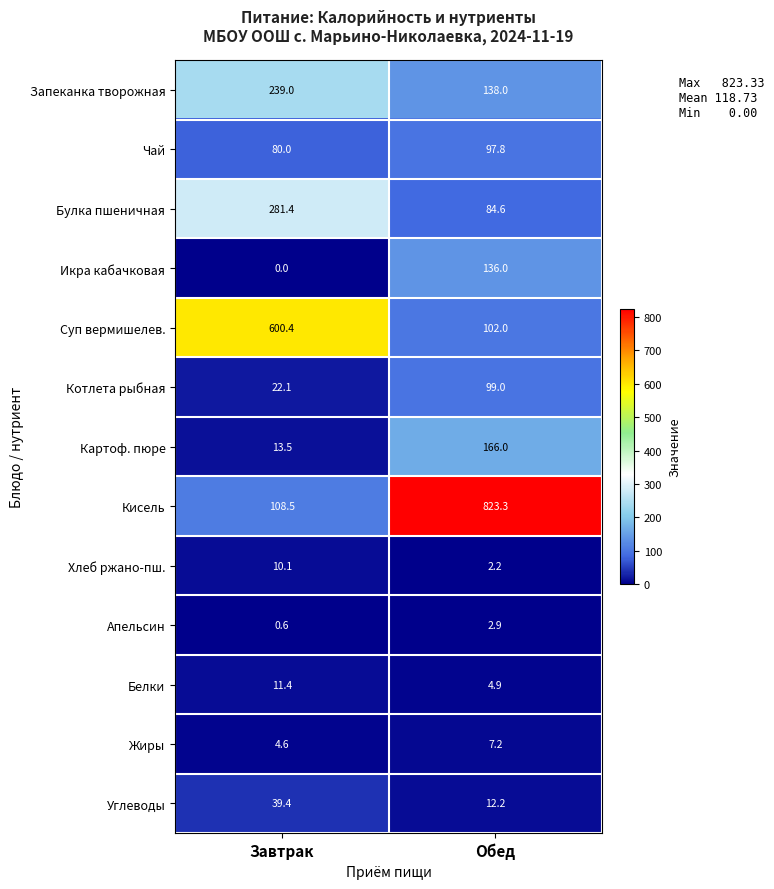

What is the difference between the maximum and minimum values in the Картоф. пюре series?

152.5